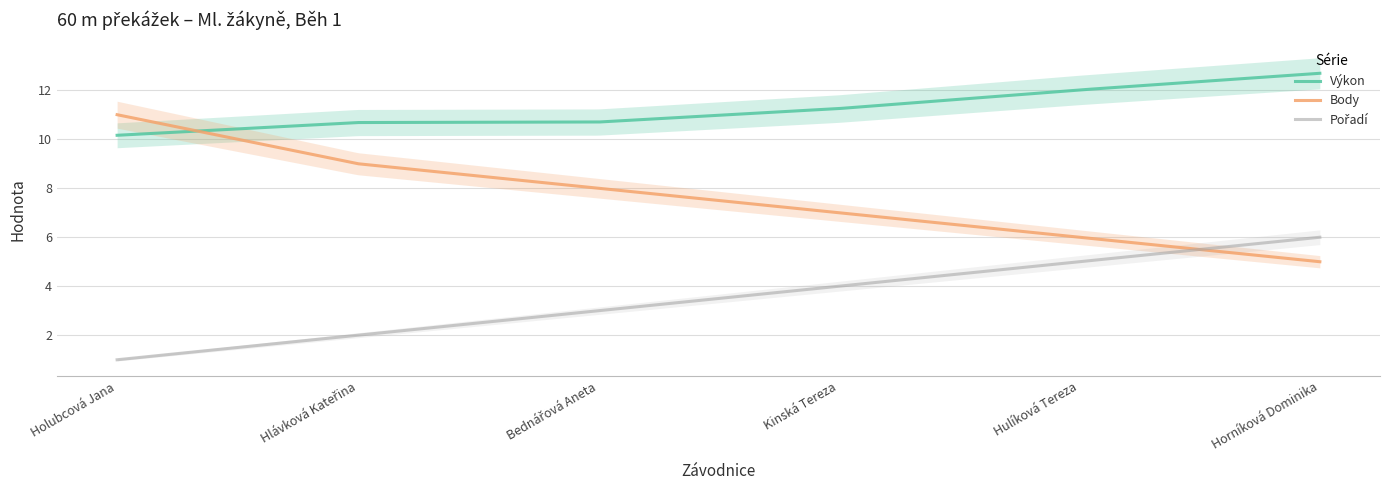

Reading left to right, extract all data points from this chart.

Pořadí: Holubcová Jana=1.0	Hlávková Kateřina=2.0	Bednářová Aneta=3.0	Kinská Tereza=4.0	Hulíková Tereza=5.0	Horníková Dominika=6.0
Výkon: Holubcová Jana=10.2	Hlávková Kateřina=10.7	Bednářová Aneta=10.7	Kinská Tereza=11.2	Hulíková Tereza=12.0	Horníková Dominika=12.7
Body: Holubcová Jana=11.0	Hlávková Kateřina=9.0	Bednářová Aneta=8.0	Kinská Tereza=7.0	Hulíková Tereza=6.0	Horníková Dominika=5.0